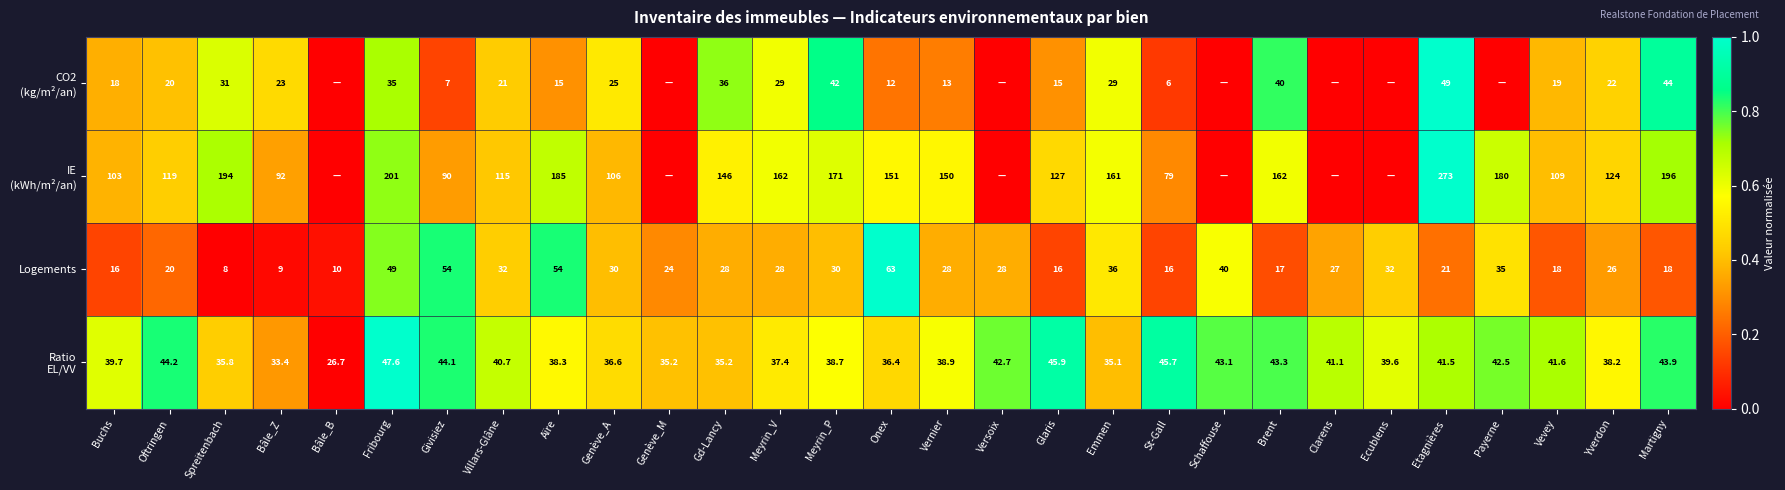

True or false: Logements has a value of 11.1 at Ecublens.

False